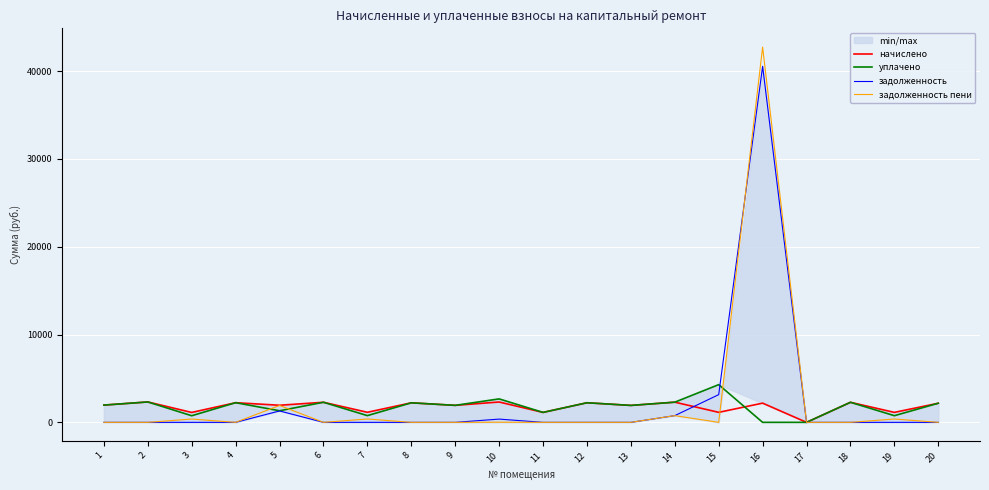

At how many categories does at least one series exceed 37196?

1